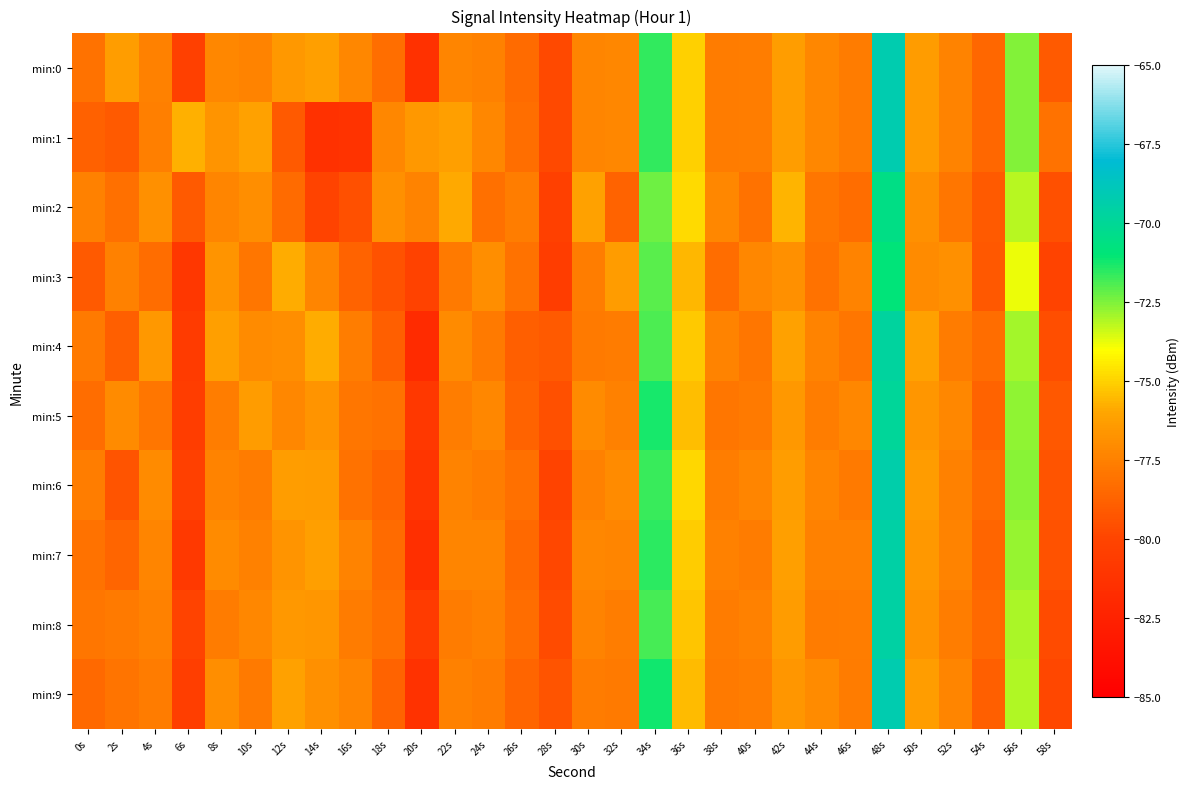

Reading left to right, transcribe all the data shown in this chart.

min:0: 0s=-78.1	2s=-76.3	4s=-77.5	6s=-80.3	8s=-77.2	10s=-77.4	12s=-76.5	14s=-76.2	16s=-77.2	18s=-78.2	20s=-81.4	22s=-77.3	24s=-77.4	26s=-78.4	28s=-79.8	30s=-77.3	32s=-77.2	34s=-71.6	36s=-75.0	38s=-77.7	40s=-77.6	42s=-76.3	44s=-77.2	46s=-77.7	48s=-69.2	50s=-76.3	52s=-77.4	54s=-78.5	56s=-72.5	58s=-79.1
min:1: 0s=-78.8	2s=-79.1	4s=-77.6	6s=-75.7	8s=-76.7	10s=-76.1	12s=-79.1	14s=-81.3	16s=-81.2	18s=-77.3	20s=-76.5	22s=-76.2	24s=-77.2	26s=-78.2	28s=-79.8	30s=-77.3	32s=-77.2	34s=-71.6	36s=-75.0	38s=-77.7	40s=-77.6	42s=-76.3	44s=-77.2	46s=-77.7	48s=-69.2	50s=-76.3	52s=-77.4	54s=-78.5	56s=-72.5	58s=-78.1
min:2: 0s=-77.5	2s=-78.2	4s=-76.8	6s=-79.1	8s=-77.3	10s=-76.9	12s=-78.4	14s=-80.1	16s=-79.5	18s=-76.8	20s=-77.4	22s=-75.9	24s=-78.2	26s=-77.6	28s=-80.3	30s=-76.1	32s=-78.7	34s=-72.3	36s=-74.8	38s=-77.2	40s=-78.1	42s=-75.7	44s=-77.9	46s=-78.3	48s=-70.5	50s=-76.8	52s=-77.9	54s=-79.1	56s=-73.2	58s=-79.5
min:3: 0s=-79.1	2s=-77.5	4s=-78.3	6s=-81.0	8s=-76.7	10s=-77.9	12s=-75.8	14s=-77.3	16s=-78.7	18s=-79.4	20s=-80.2	22s=-77.8	24s=-76.9	26s=-78.1	28s=-80.5	30s=-77.6	32s=-76.4	34s=-72.1	36s=-75.6	38s=-78.3	40s=-77.2	42s=-76.8	44s=-78.1	46s=-77.4	48s=-70.9	50s=-77.1	52s=-76.8	54s=-79.2	56s=-73.8	58s=-80.1
min:4: 0s=-77.8	2s=-78.9	4s=-76.5	6s=-80.7	8s=-76.2	10s=-77.1	12s=-76.9	14s=-75.8	16s=-77.6	18s=-78.9	20s=-81.8	22s=-77.1	24s=-77.8	26s=-78.9	28s=-79.1	30s=-77.8	32s=-77.7	34s=-71.9	36s=-75.2	38s=-77.4	40s=-77.9	42s=-76.1	44s=-77.4	46s=-77.9	48s=-69.7	50s=-76.1	52s=-77.7	54s=-78.3	56s=-72.9	58s=-79.6
min:5: 0s=-78.3	2s=-77.1	4s=-77.9	6s=-80.5	8s=-77.6	10s=-76.4	12s=-77.2	14s=-76.7	16s=-77.9	18s=-78.1	20s=-80.9	22s=-77.6	24s=-77.2	26s=-78.7	28s=-79.5	30s=-77.1	32s=-77.5	34s=-71.3	36s=-75.4	38s=-77.9	40s=-77.8	42s=-76.5	44s=-77.6	46s=-77.2	48s=-69.9	50s=-76.6	52s=-77.2	54s=-78.7	56s=-72.7	58s=-79.2
min:6: 0s=-77.6	2s=-79.3	4s=-77.1	6s=-80.3	8s=-77.4	10s=-77.7	12s=-76.3	14s=-76.4	16s=-78.1	18s=-78.6	20s=-81.1	22s=-77.4	24s=-77.6	26s=-78.2	28s=-80.1	30s=-77.5	32s=-77.1	34s=-71.7	36s=-74.9	38s=-77.6	40s=-77.3	42s=-76.3	44s=-77.3	46s=-77.8	48s=-69.3	50s=-76.4	52s=-77.5	54s=-78.4	56s=-72.6	58s=-79.3
min:7: 0s=-78.1	2s=-78.6	4s=-77.3	6s=-80.8	8s=-77.1	10s=-77.5	12s=-76.7	14s=-76.2	16s=-77.4	18s=-78.4	20s=-81.5	22s=-77.3	24s=-77.3	26s=-78.5	28s=-79.9	30s=-77.2	32s=-77.3	34s=-71.5	36s=-75.1	38s=-77.5	40s=-77.7	42s=-76.2	44s=-77.5	46s=-77.5	48s=-69.5	50s=-76.5	52s=-77.4	54s=-78.6	56s=-72.8	58s=-79.4
min:8: 0s=-77.9	2s=-77.8	4s=-77.5	6s=-80.1	8s=-77.7	10s=-77.2	12s=-76.5	14s=-76.6	16s=-77.7	18s=-78.2	20s=-80.7	22s=-77.7	24s=-77.5	26s=-78.3	28s=-79.7	30s=-77.4	32s=-77.6	34s=-71.8	36s=-75.3	38s=-77.7	40s=-77.5	42s=-76.4	44s=-77.7	46s=-77.6	48s=-69.6	50s=-76.7	52s=-77.6	54s=-78.5	56s=-73.0	58s=-79.7
min:9: 0s=-78.5	2s=-78.0	4s=-77.7	6s=-80.4	8s=-76.9	10s=-77.8	12s=-76.1	14s=-76.8	16s=-77.3	18s=-78.7	20s=-81.3	22s=-77.5	24s=-77.7	26s=-78.6	28s=-79.3	30s=-77.7	32s=-77.8	34s=-71.2	36s=-75.5	38s=-77.8	40s=-77.6	42s=-76.6	44s=-77.1	46s=-77.7	48s=-69.2	50s=-76.3	52s=-77.3	54s=-78.9	56s=-73.1	58s=-79.9